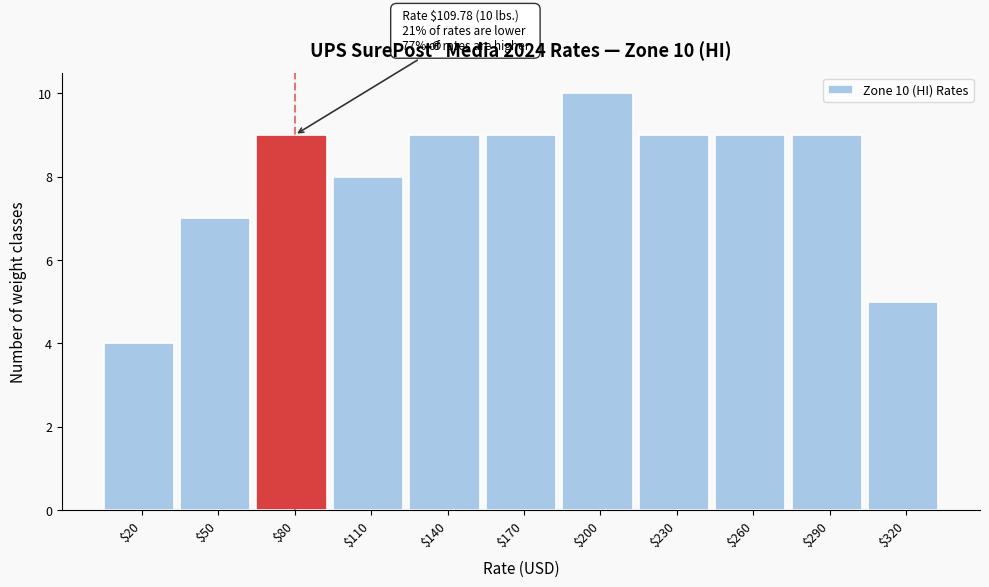

Reading left to right, list all the values displayed in this chart.

4	7	9	8	9	9	10	9	9	9	5